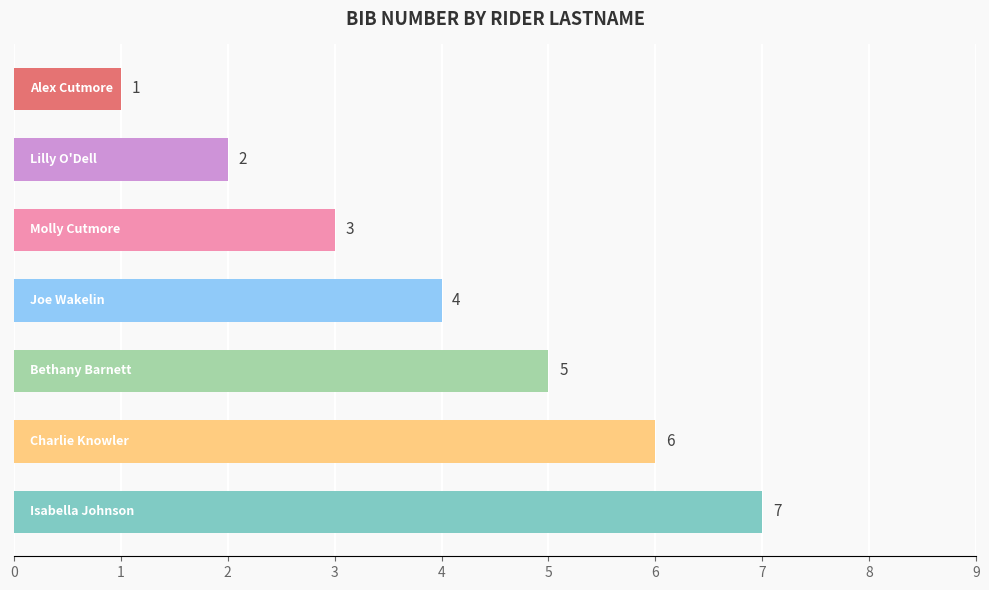

What is the maximum value shown in the chart?

7